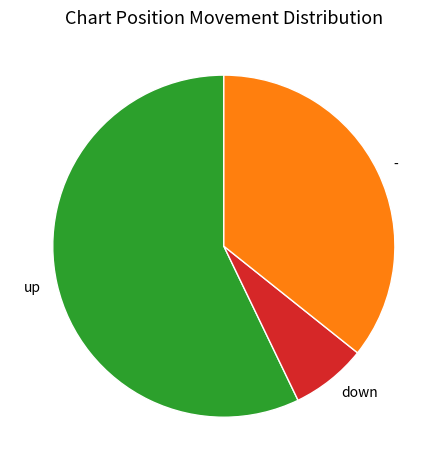

What is the smallest slice in the pie chart?

down